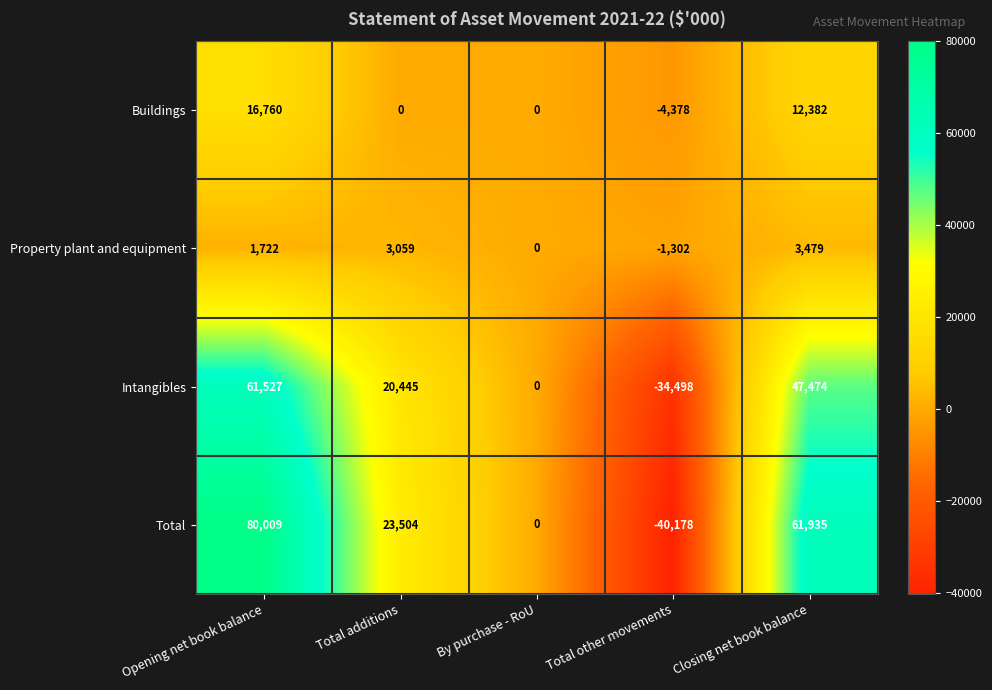

Which series changed the most between Total additions and By purchase - RoU?

Total